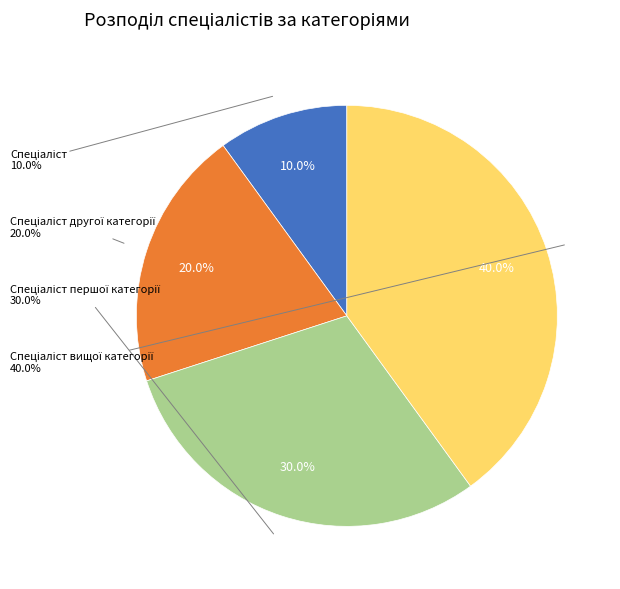

Which category has the smallest portion of the pie?

Спеціаліст